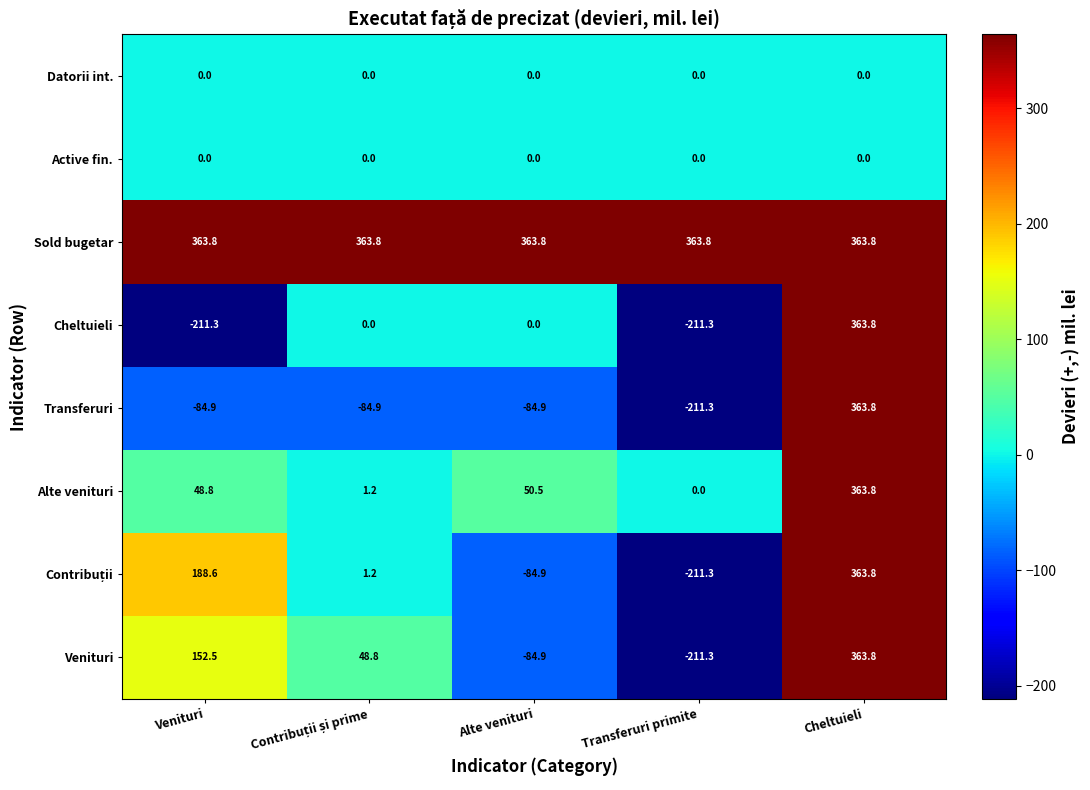

What is the greatest value displayed?

363.8